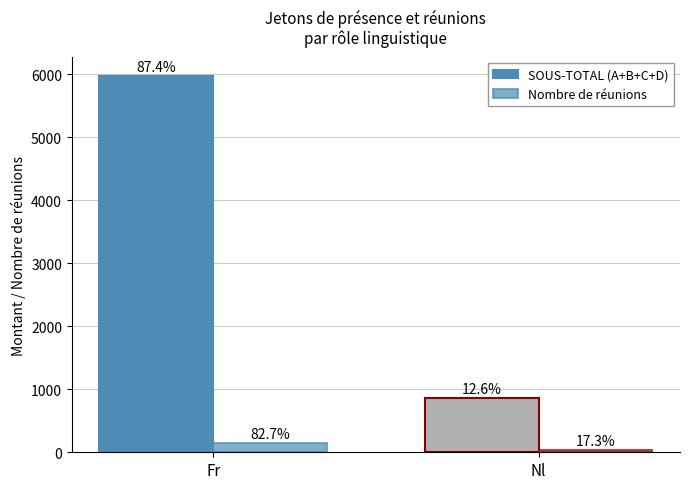

What is the label of the 1st bar from the right?

Nl